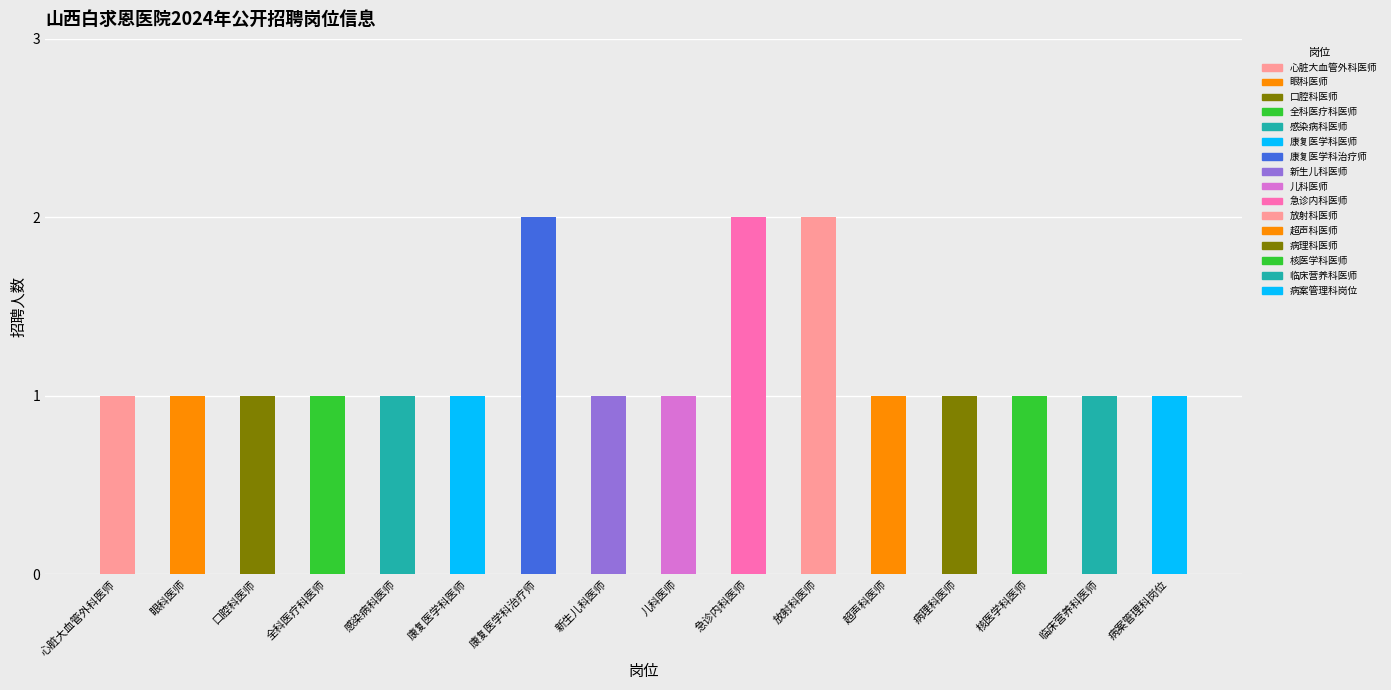

What value does the data have at 临床营养科医师?

1